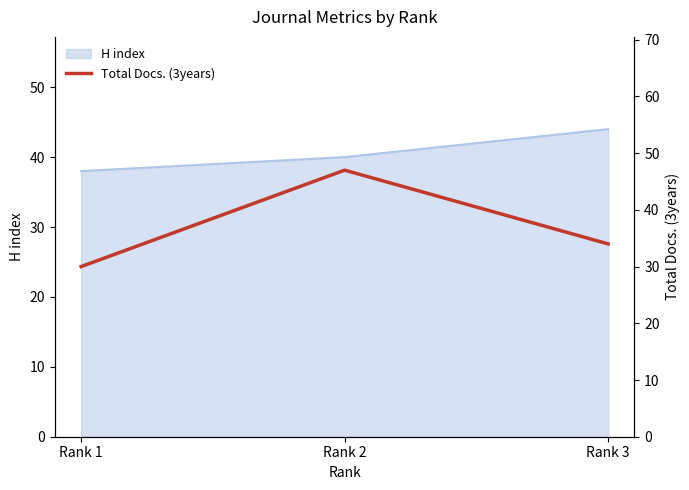

Which has a higher value, Rank 2 or Rank 1?

Rank 2